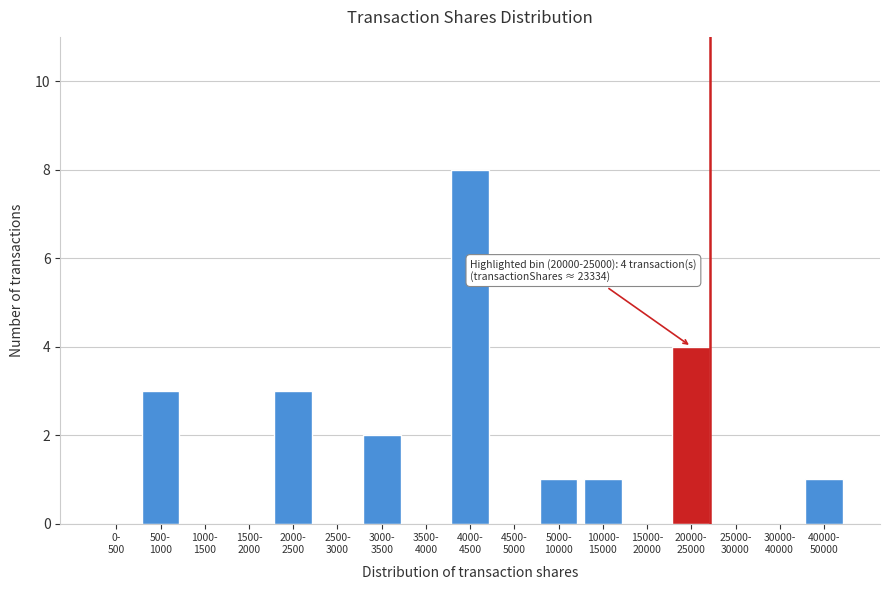

What is the maximum value shown in the chart?

8